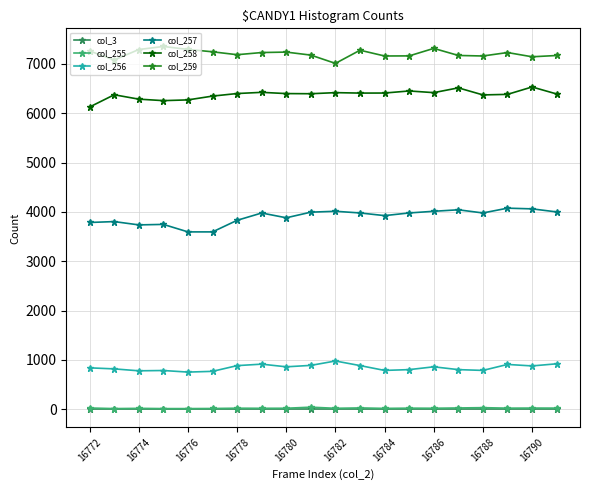

True or false: col_258 has more than 2 points higher than both neighbors.

True